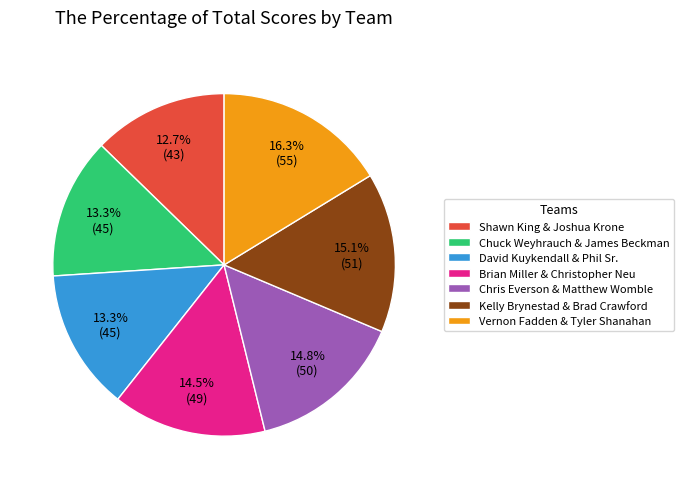

Between Kelly Brynestad & Brad Crawford and Chuck Weyhrauch & James Beckman, which is larger?

Kelly Brynestad & Brad Crawford